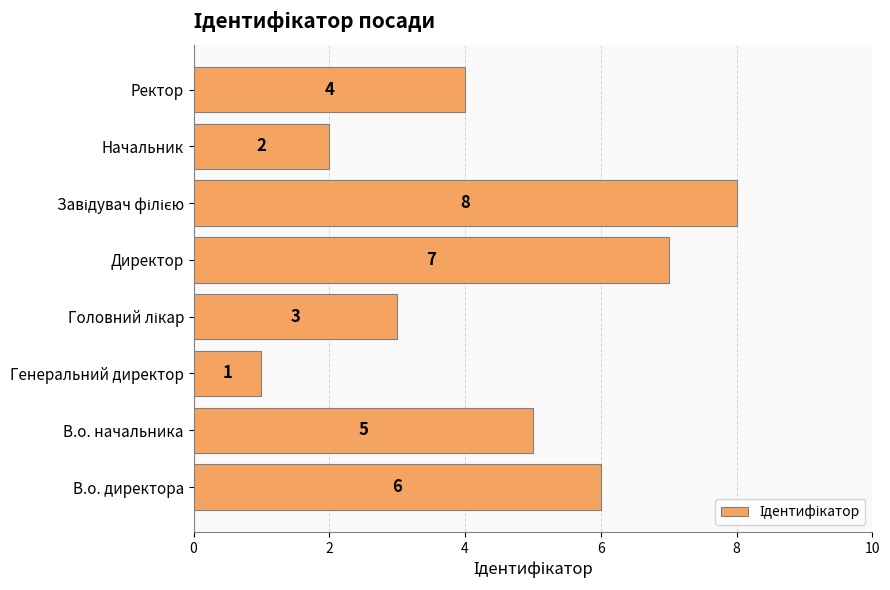

How many bars are there in total?

8